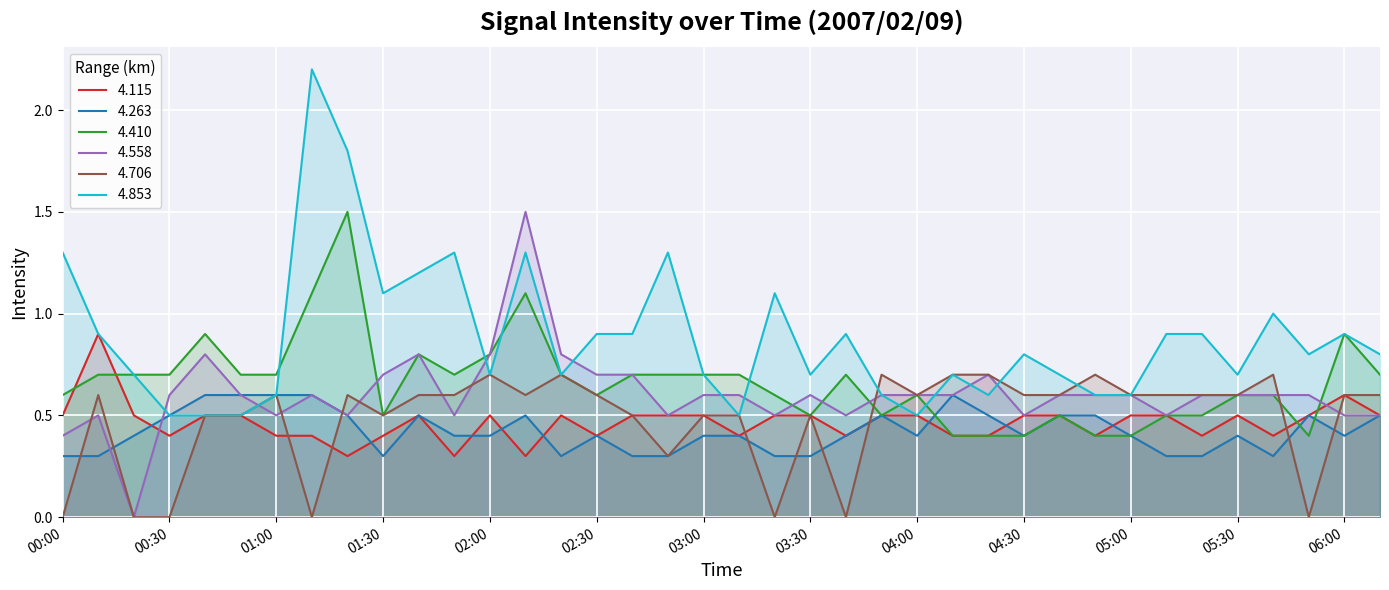

Between 05:50 and 03:40, which is larger?

05:50